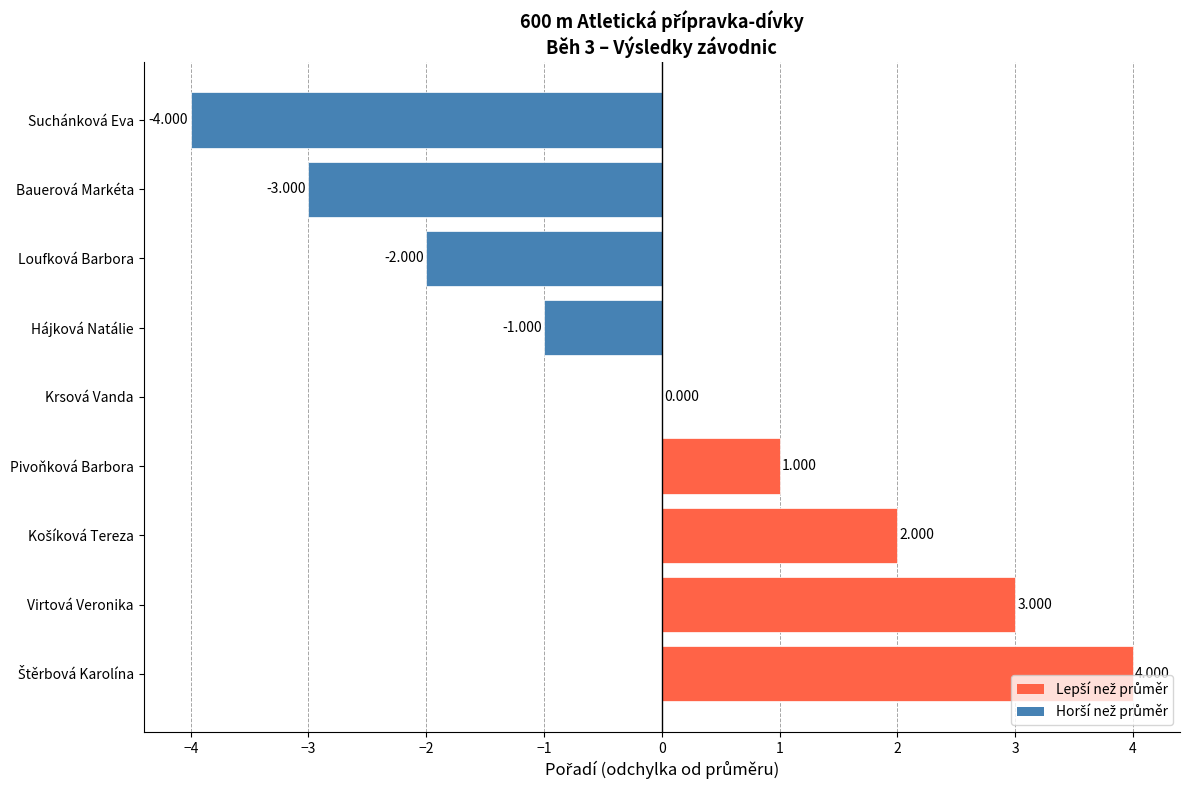

At which label is the value closest to 0?

Krsová Vanda